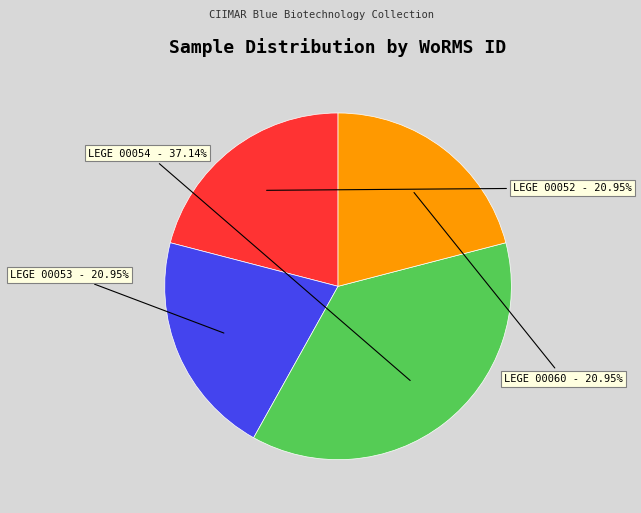

To the nearest percent, what is the difference between the largest and smallest slice percentages?

16%